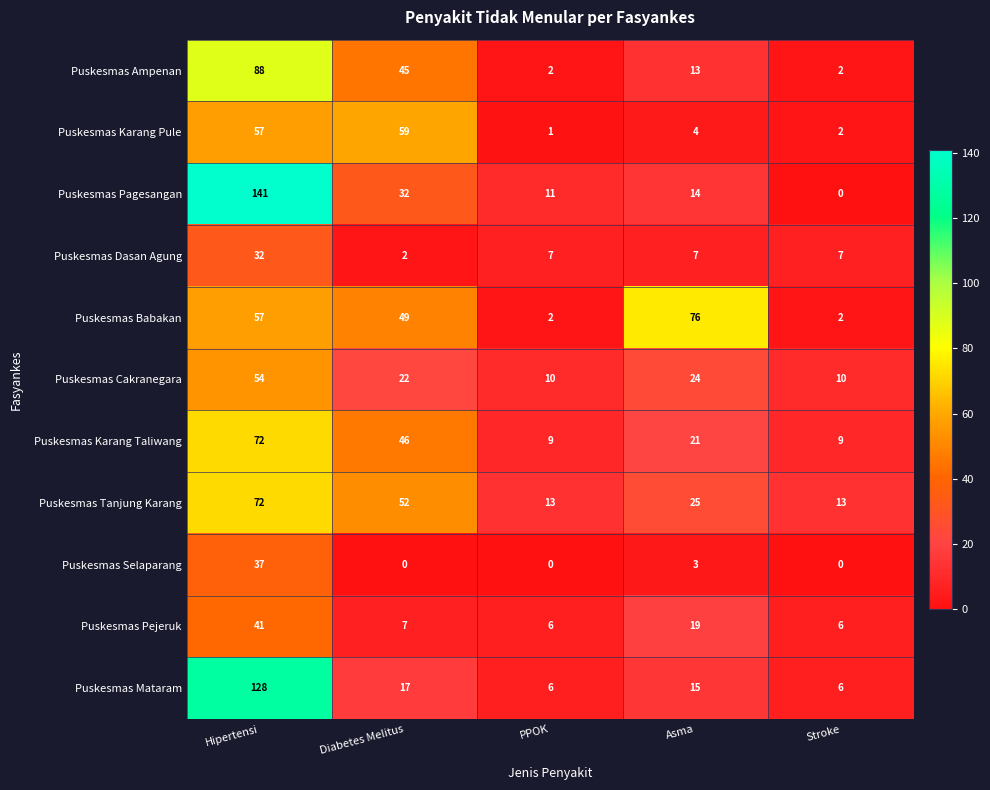

Which category has the highest value across all series?

Hipertensi